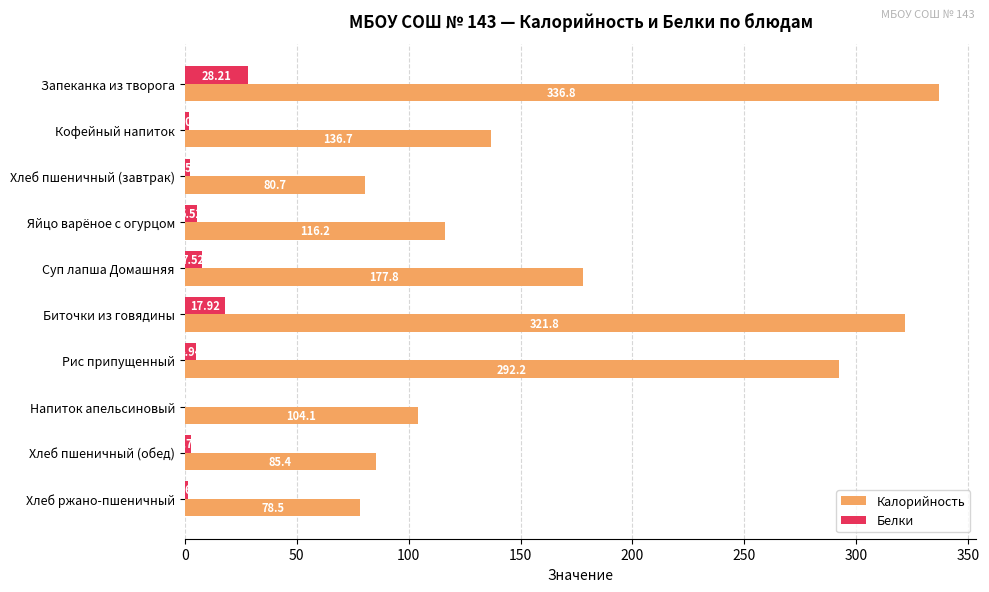

How many series are shown in this chart?

2